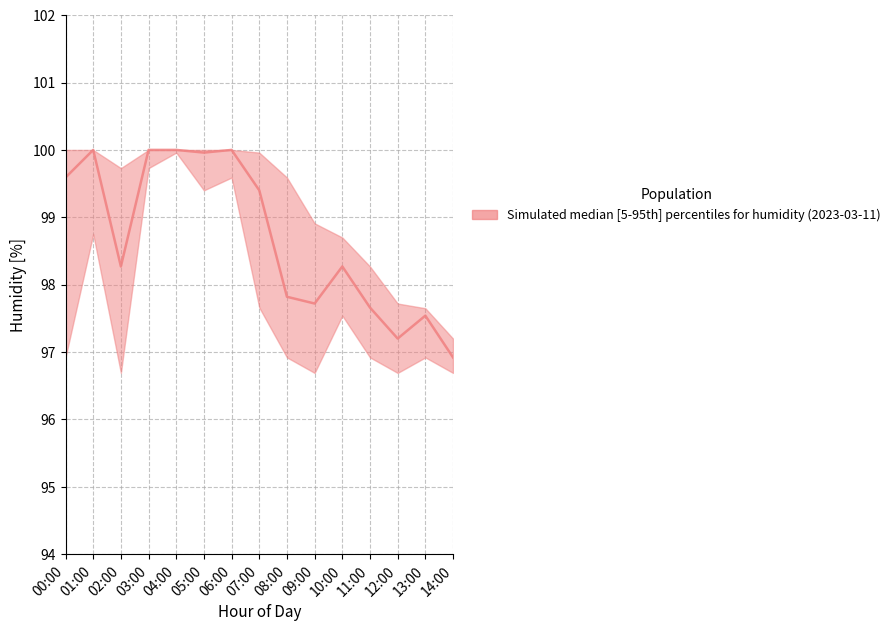

At how many categories does at least one series exceed 97?

15